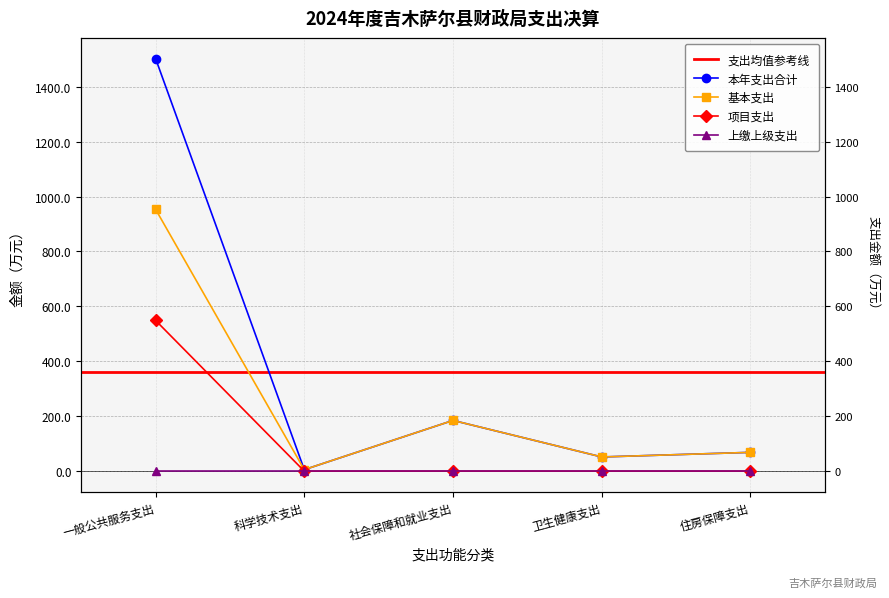

What is the approximate value of 本年支出合计 at 社会保障和就业支出?

184.8